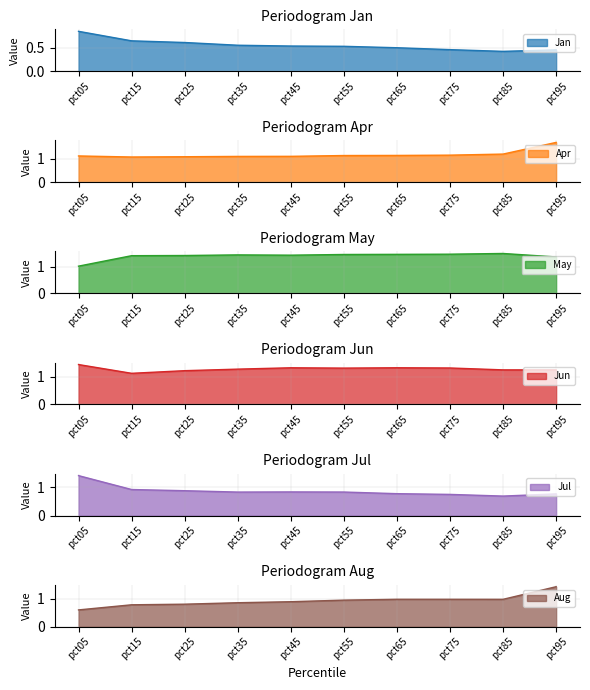

Is it true that May equals 1.4 at pct25?

True